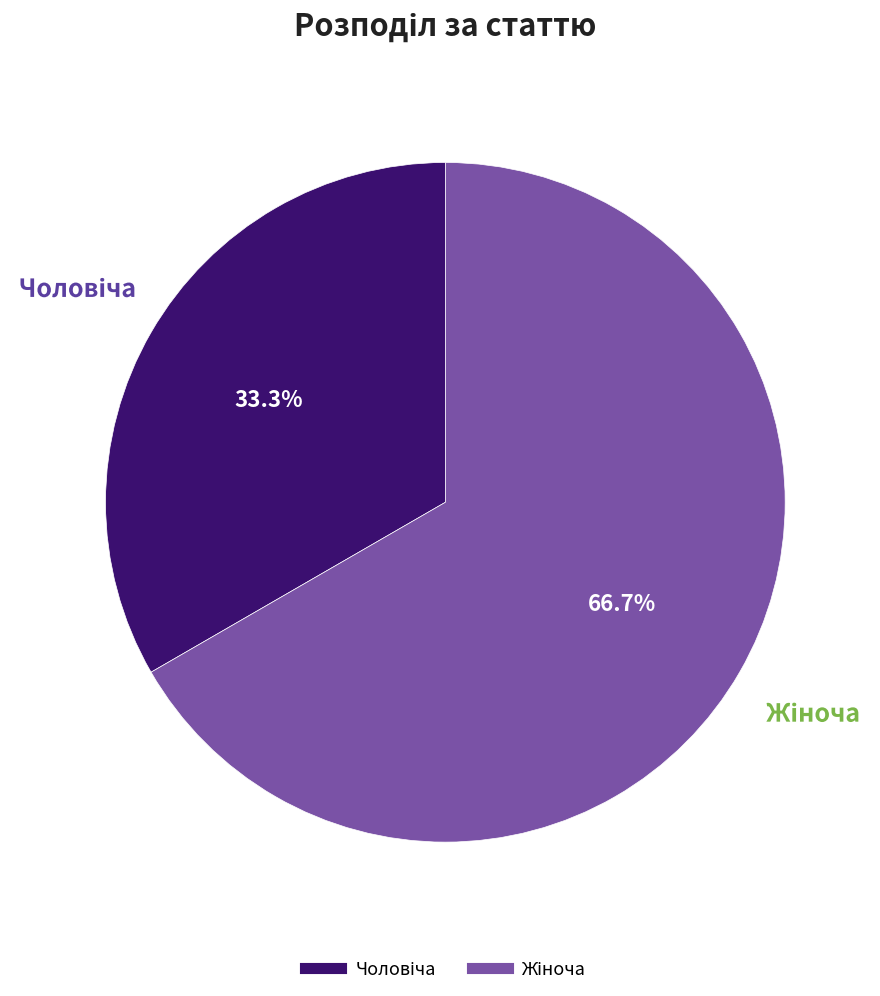

Is there any slice that represents more than half of the pie?

Yes